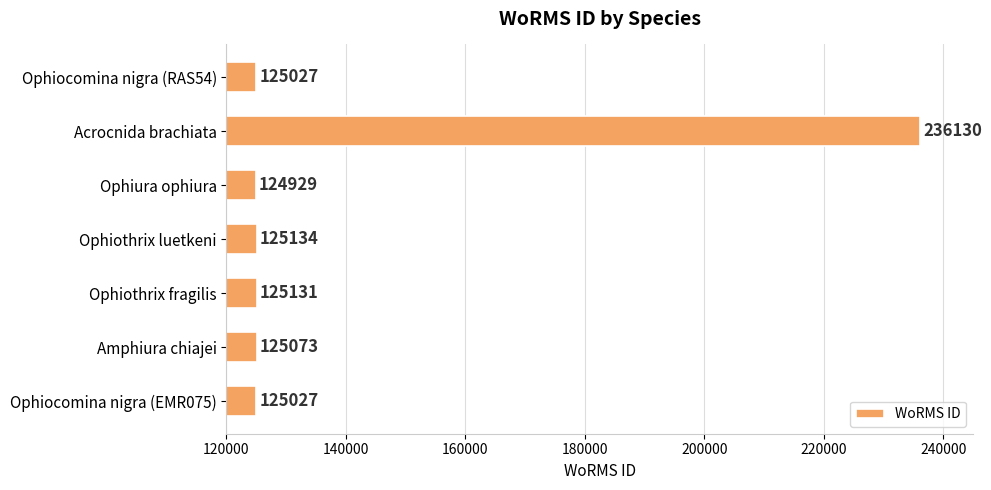

How many bars are there in total?

7